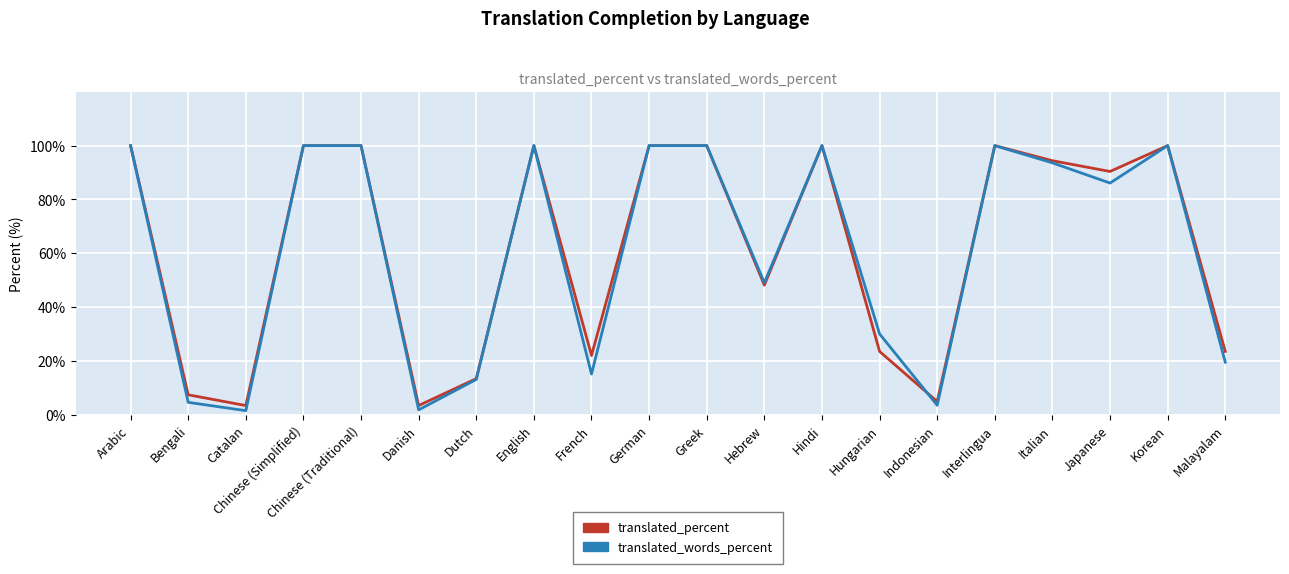

What is the total value across all series at Korean?

200.0